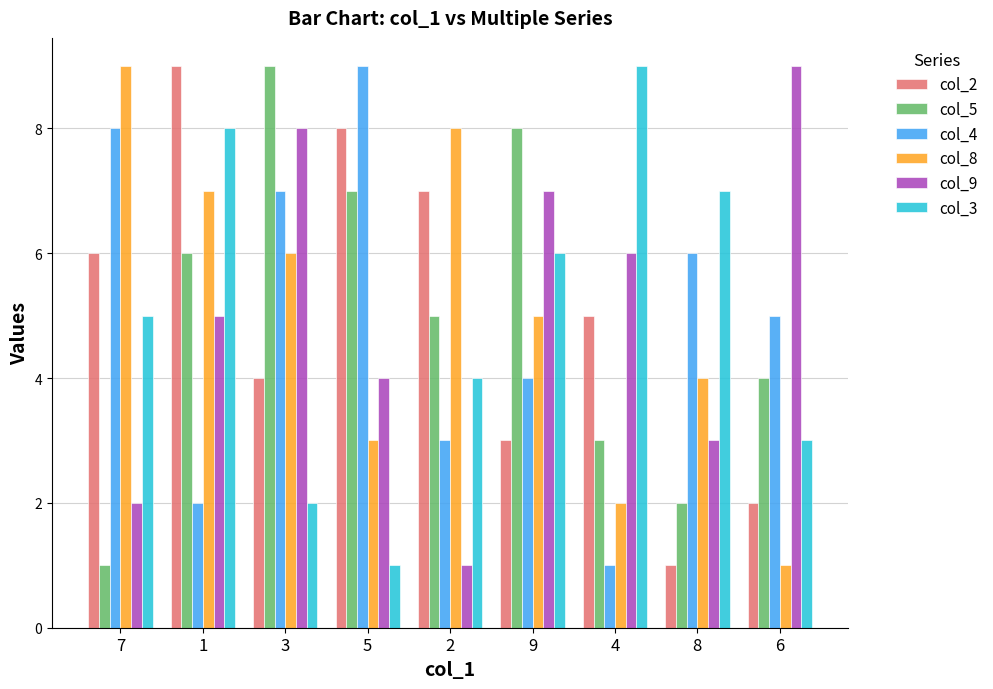

Rank the series at 2 from lowest to highest value.

col_9, col_4, col_3, col_5, col_2, col_8